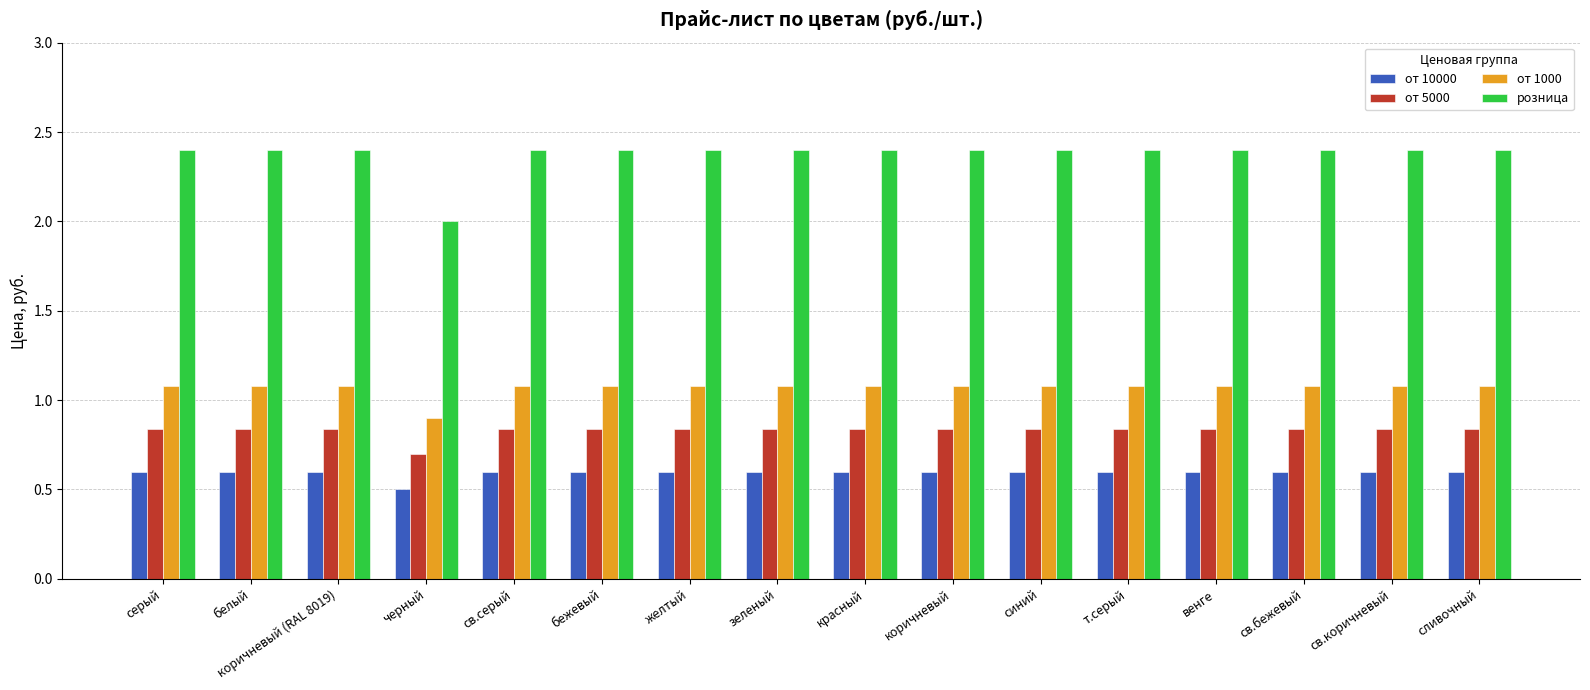

At which label is от 10000 closest to 0?

черный